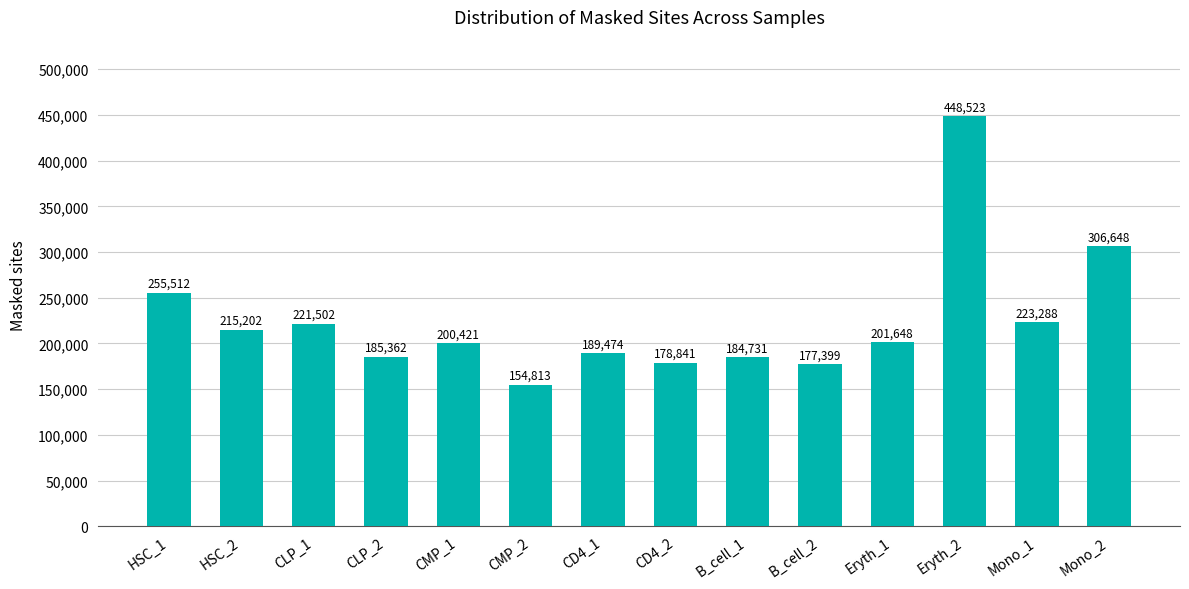

Which category has the lowest value across all series?

CMP_2